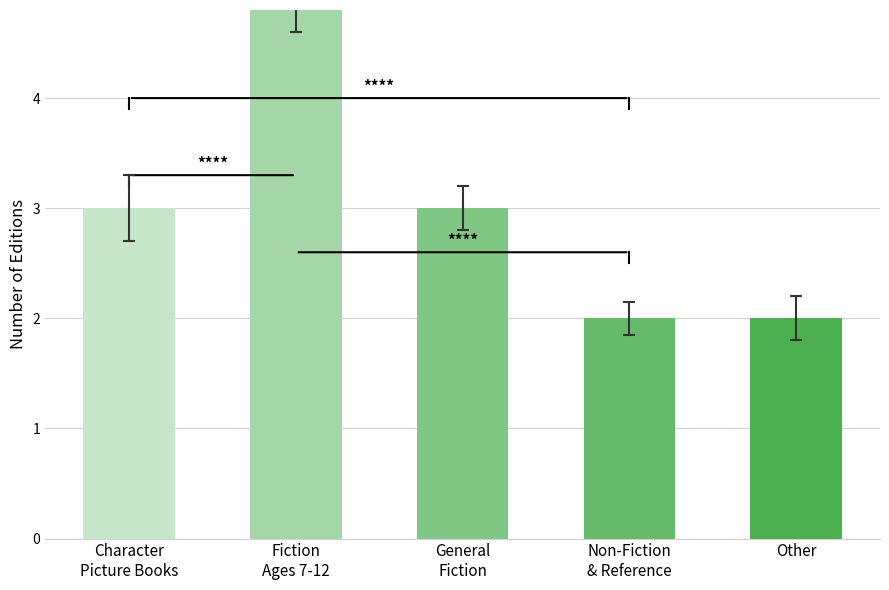

What is the difference between the second highest and minimum values?

1